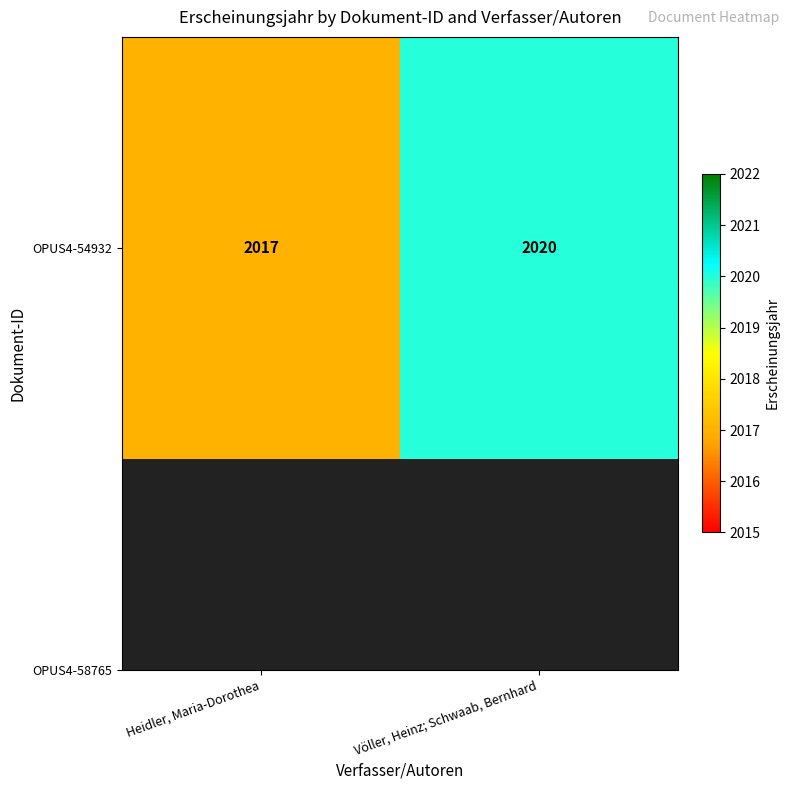

What is the minimum value shown in the chart?

2017